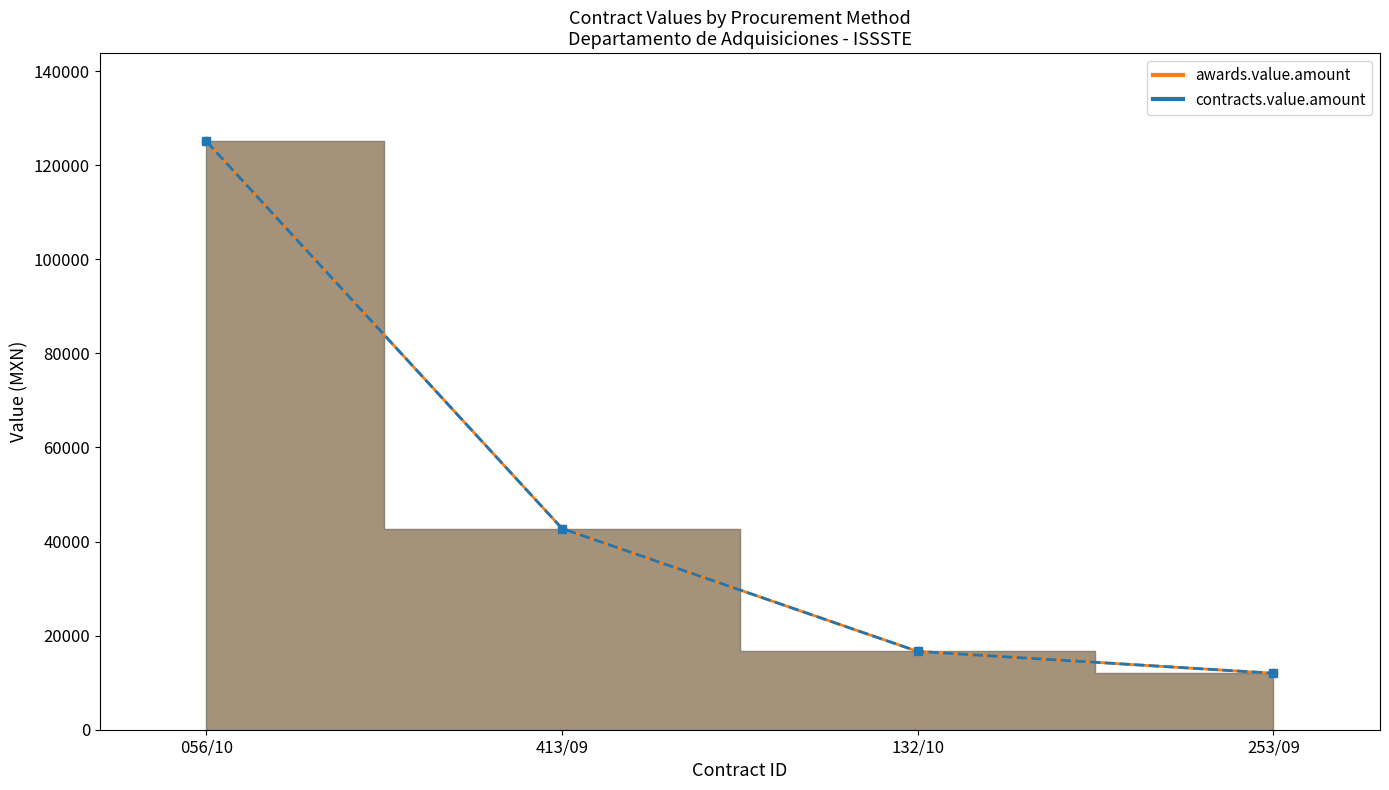

Where is awards.value.amount nearest to the value 68543?

413/09